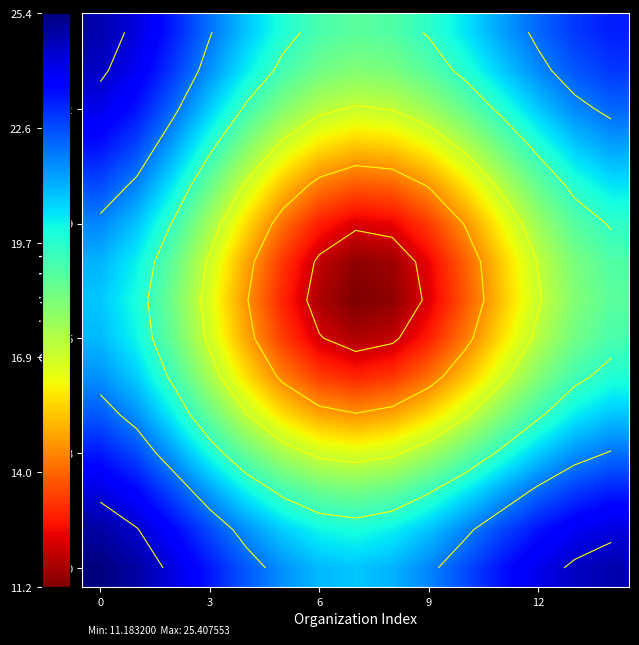

Which category has the lowest value across all series?

7